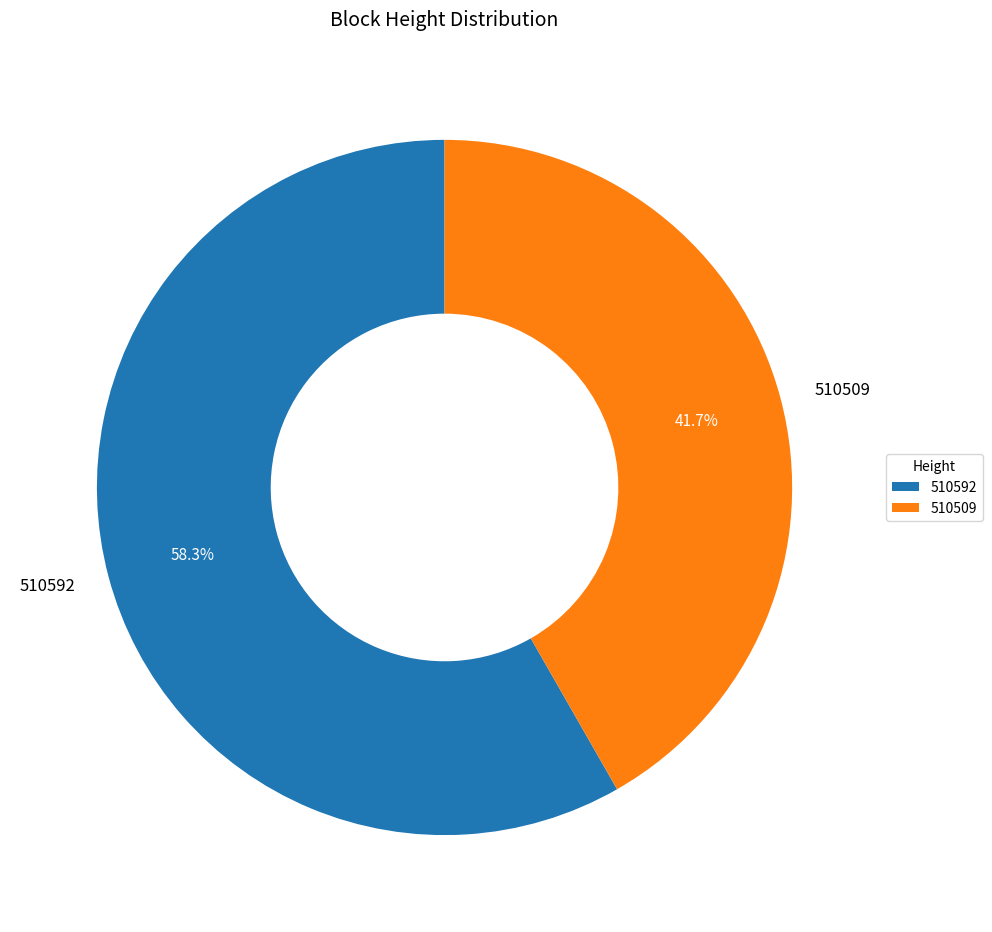

What percentage is the 510509 slice, to the nearest percent?

42%